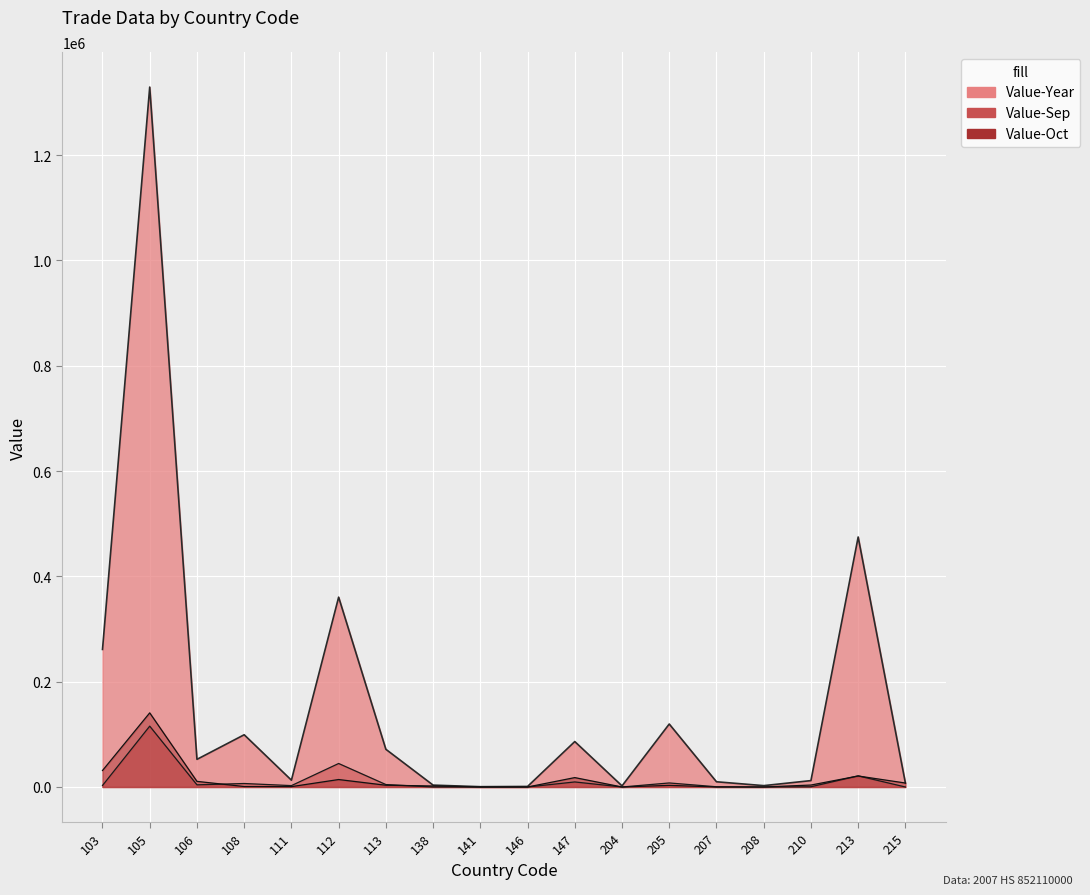

What value does the Value-Oct series have at 215, to the nearest 100?

7500